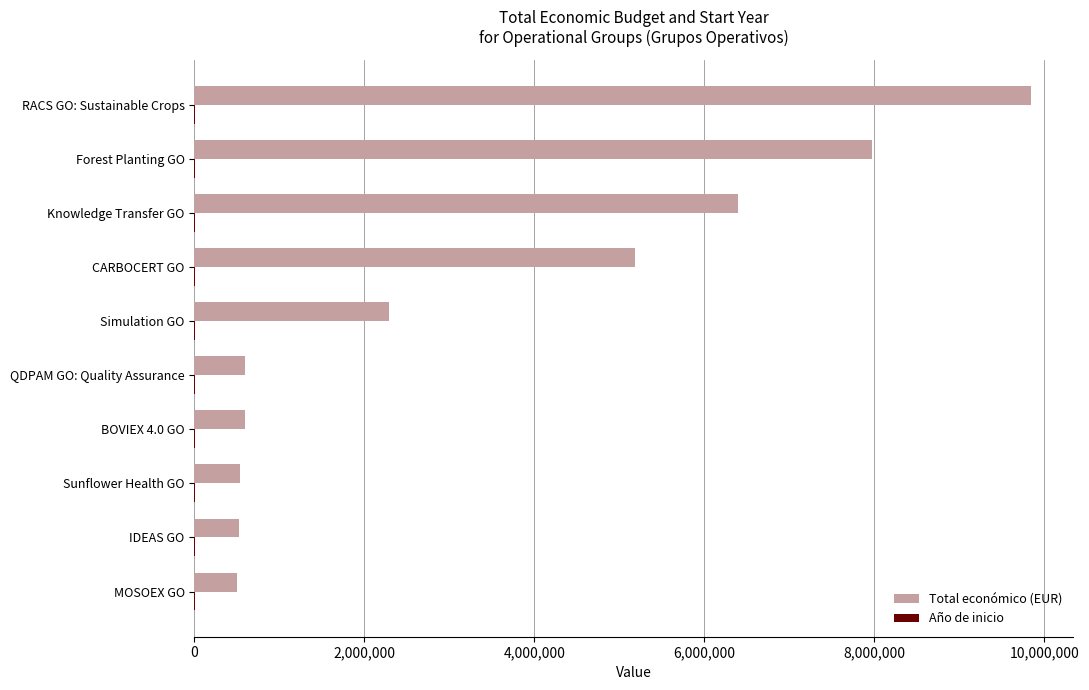

Which category has the highest value in the Total económico (EUR) series?

RACS GO: Sustainable Crops